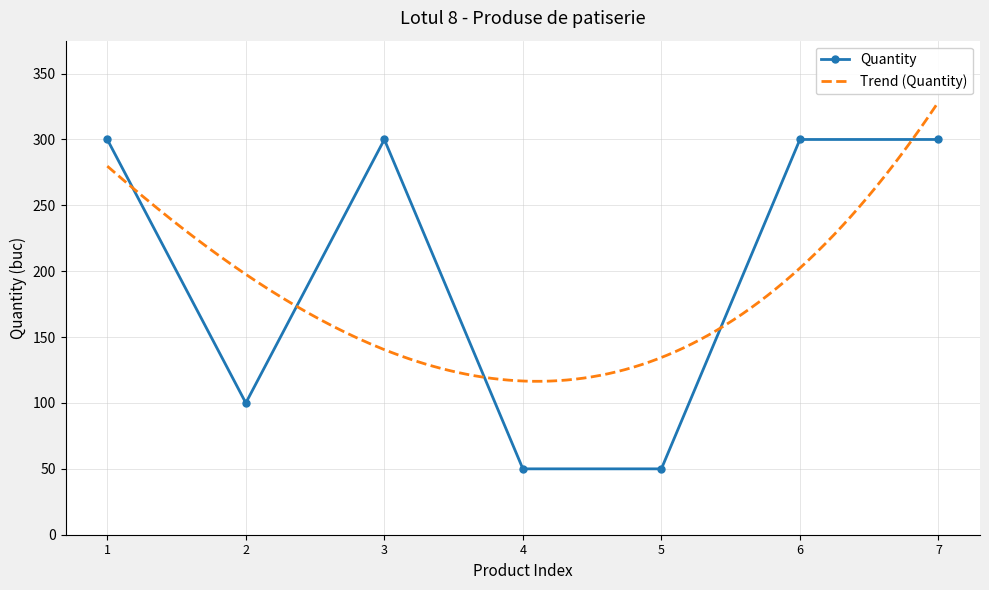

True or false: Quantity has more than 2 points higher than both neighbors.

False